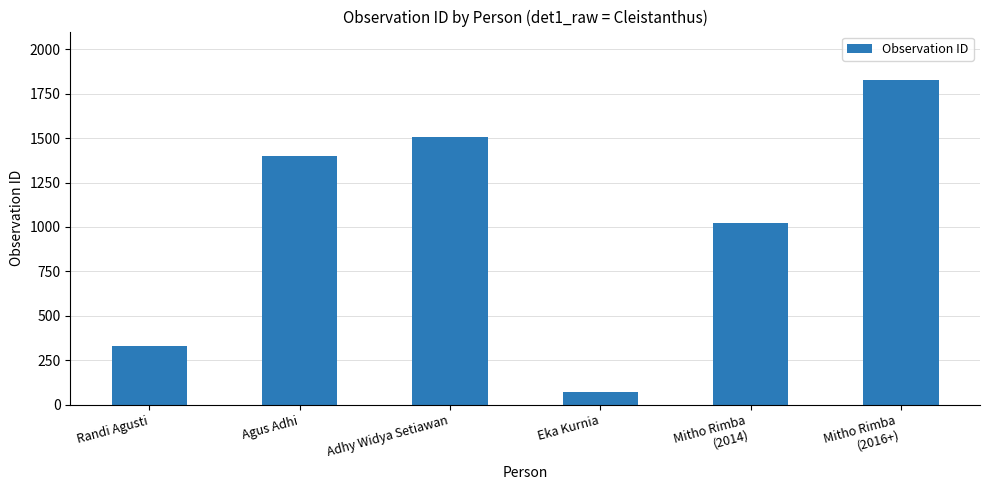

What is the change in value from Mitho Rimba
(2014) to Mitho Rimba
(2016+)?

+802